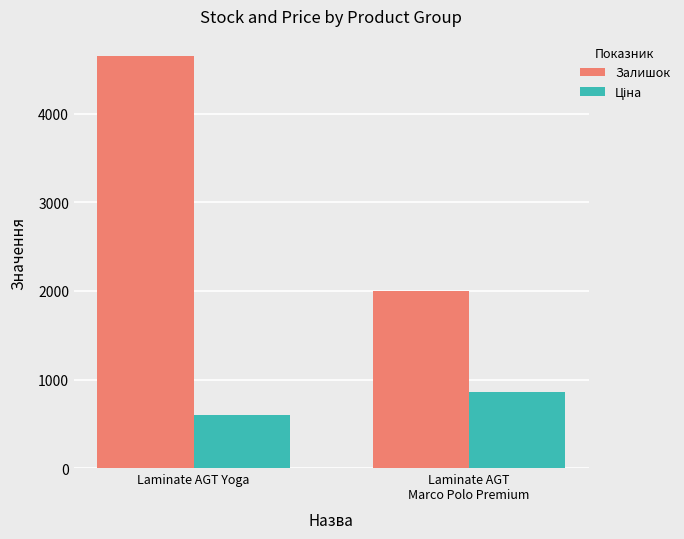

What is the greatest value displayed?

4649.0